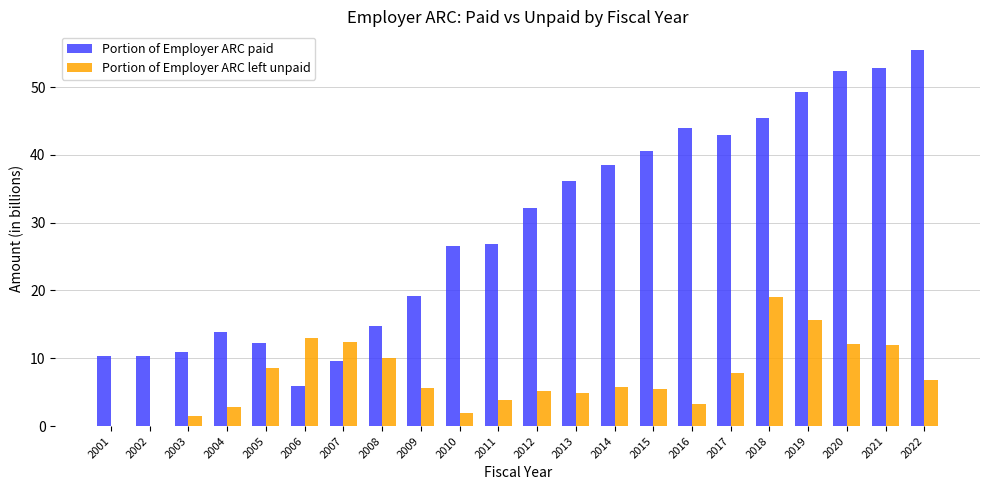

The Portion of Employer ARC paid series shows 55.5 at 2022. True or false?

True